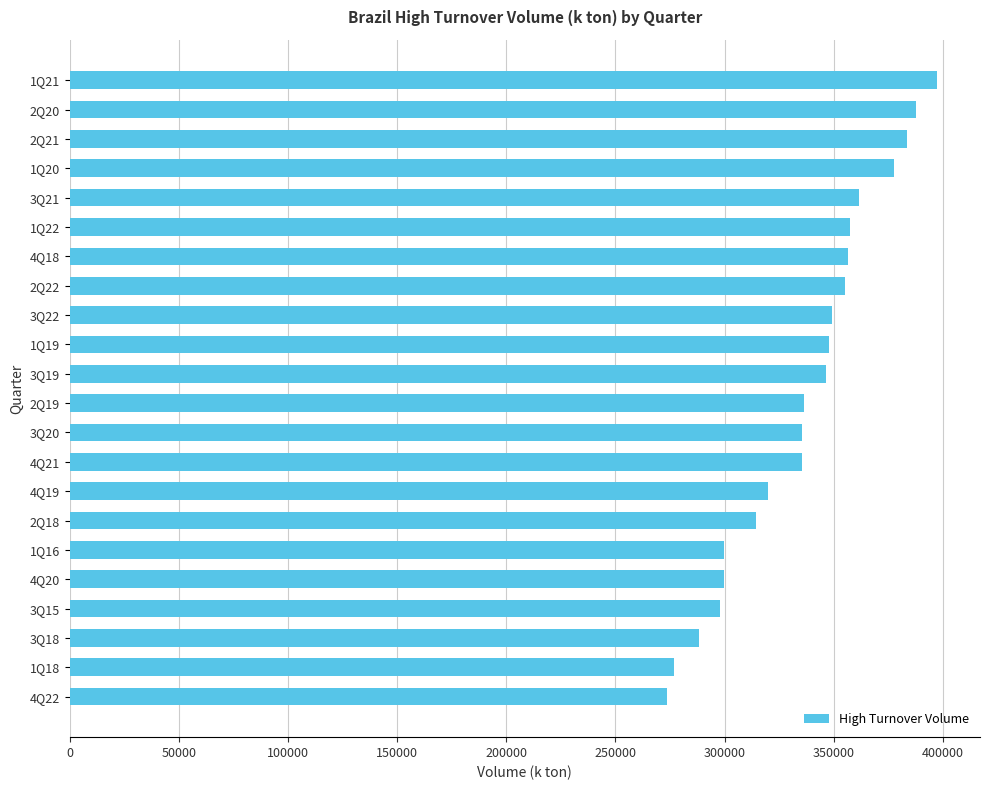

What is the label of the 14th bar from the top?

4Q21